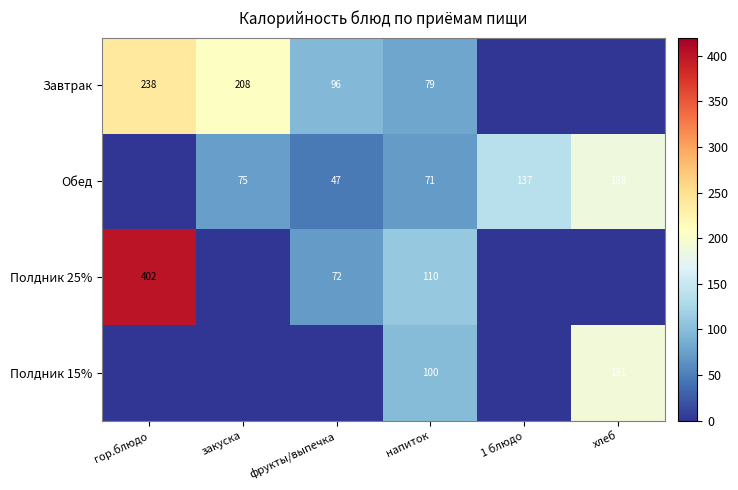

Is it true that Полдник 15% equals 49 at напиток?

False